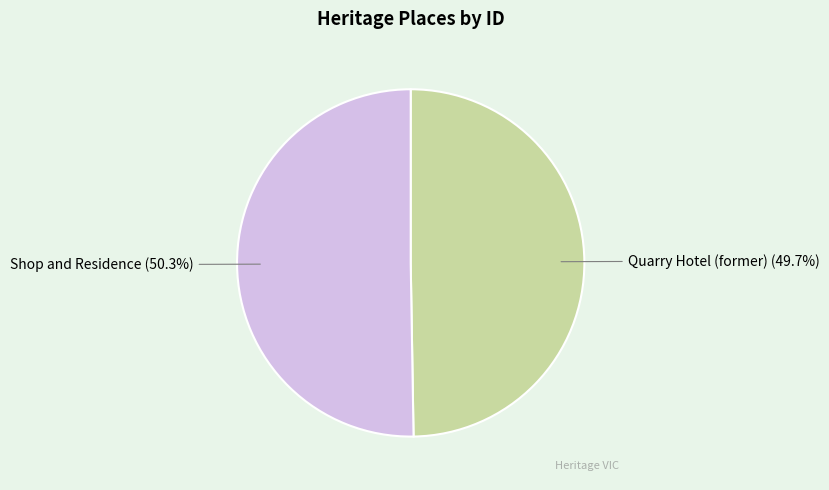

Which category accounts for the majority?

Shop and Residence